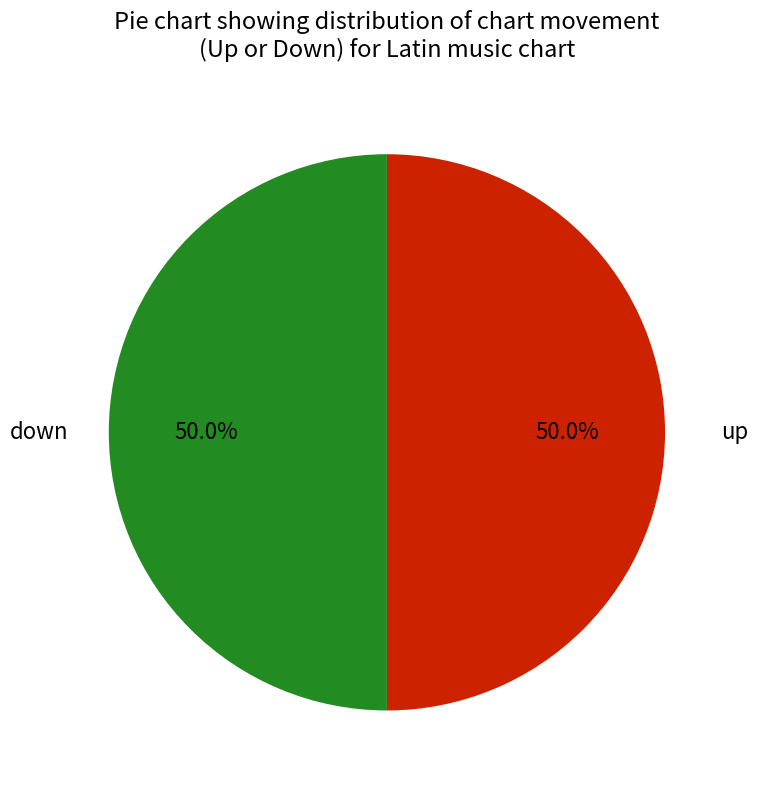

What is the smallest slice in the pie chart?

down